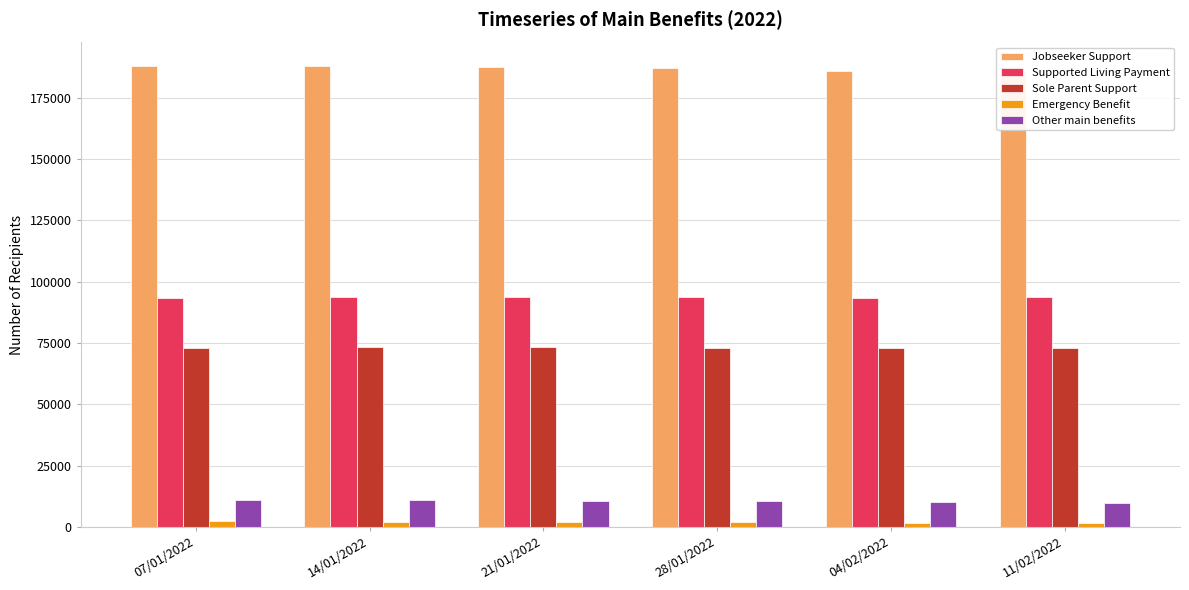

Is it true that Supported Living Payment equals 167132 at 14/01/2022?

False